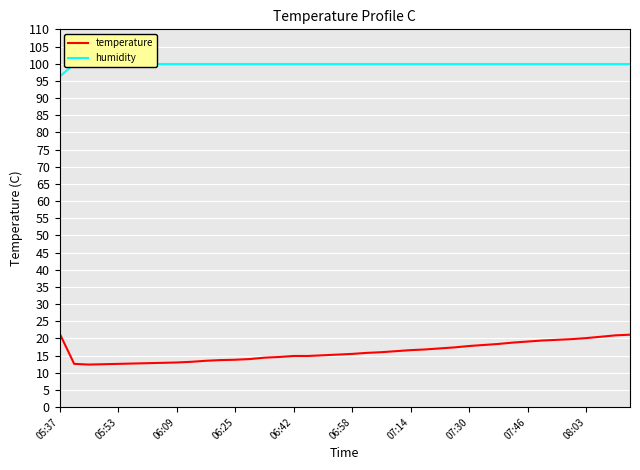

Which series has the widest spread of values?

temperature